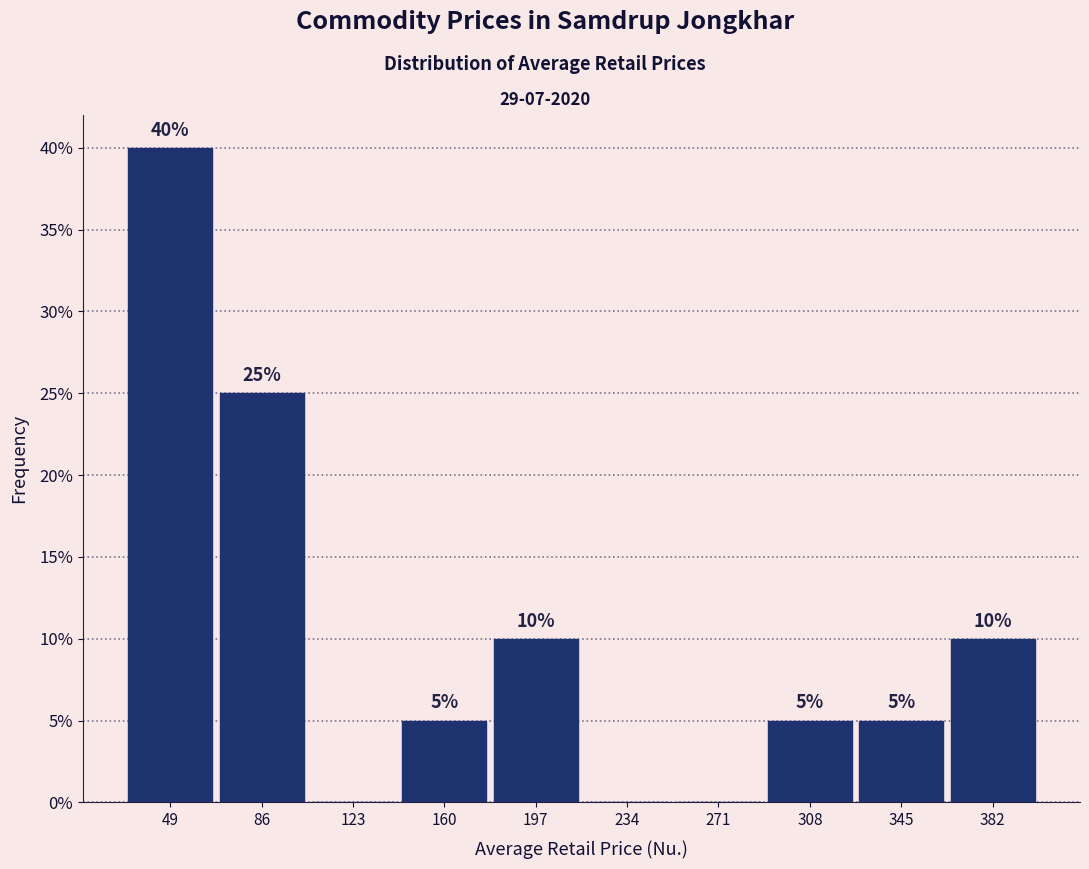

Which range on the x-axis has the tallest bar?

30 to 65